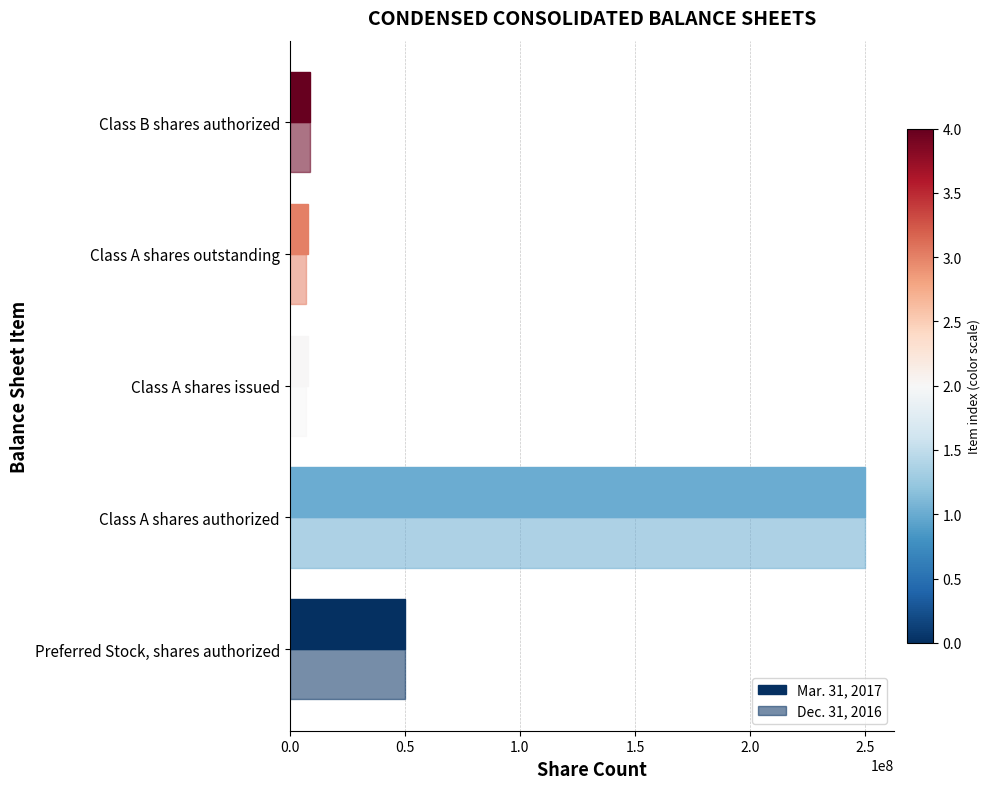

How many series are shown in this chart?

2